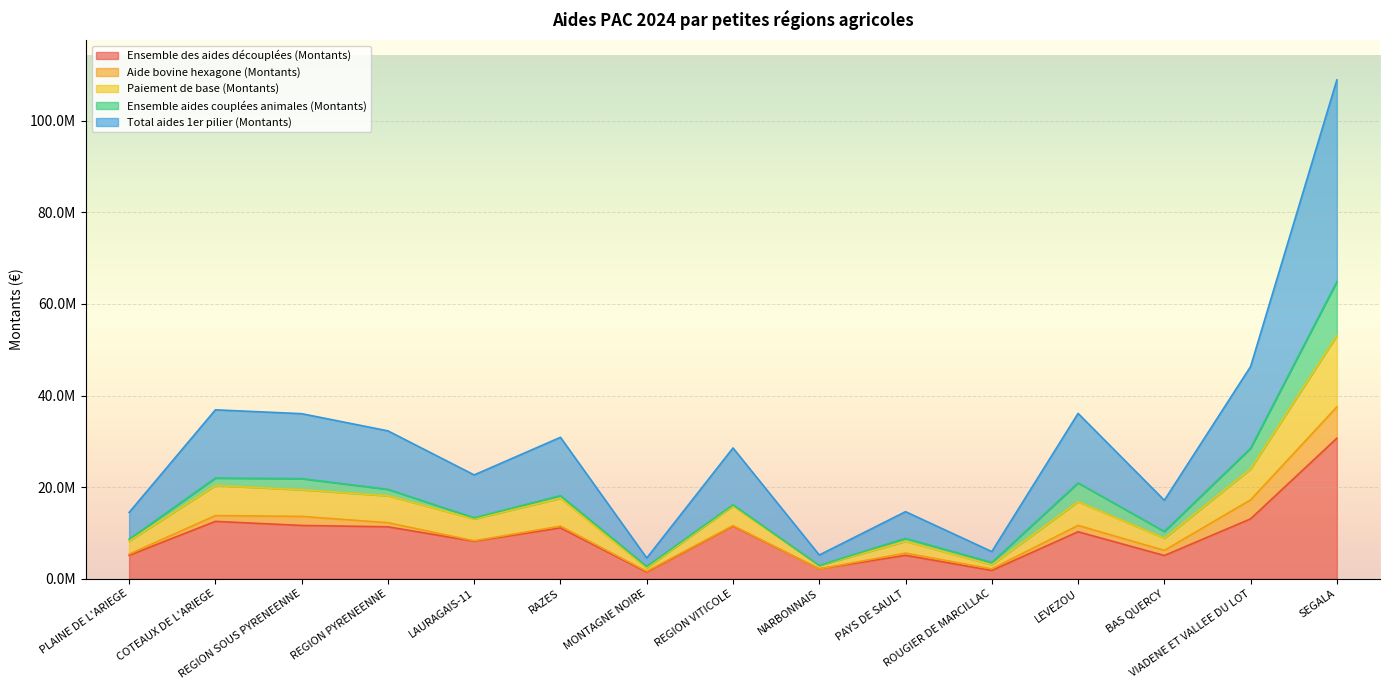

What are all the series names shown in the legend?

Ensemble des aides découplées (Montants), Aide bovine hexagone (Montants), Paiement de base (Montants), Ensemble aides couplées animales (Montants), Total aides 1er pilier (Montants)